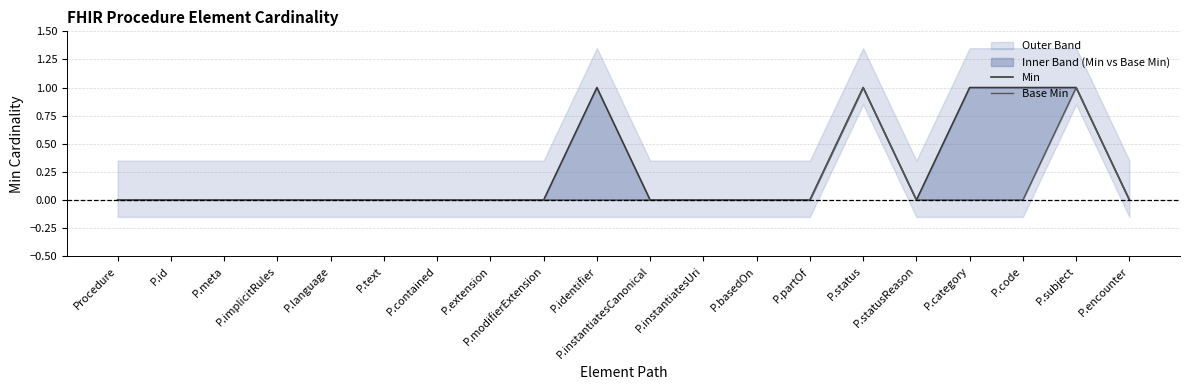

How many Min values are between 0 and 1?

20